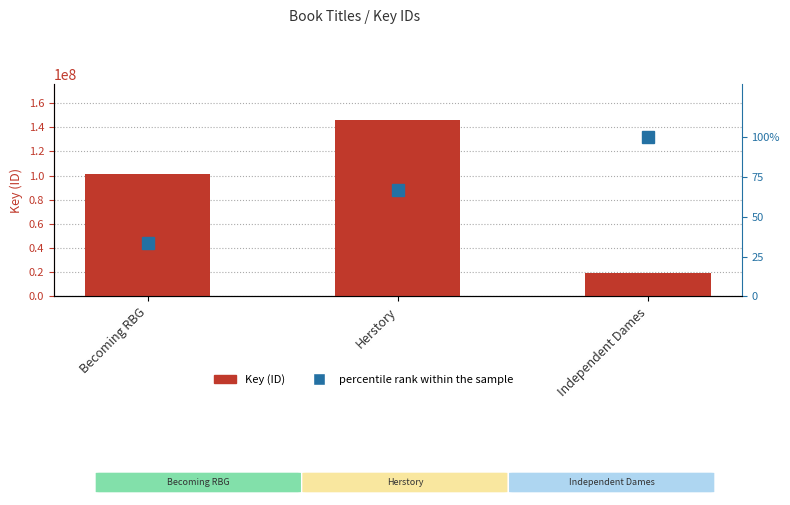

What is the difference between the maximum and second lowest values in the percentile rank within the sample series?

33.3